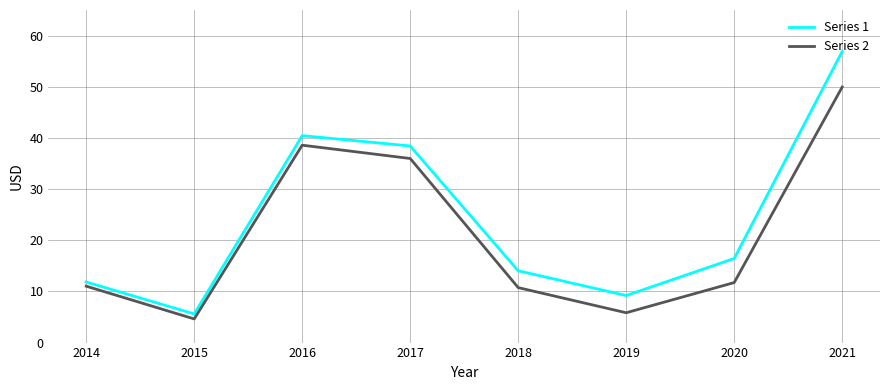

What is the sum of the Series 2 values at 2020 and 2016?

50.3